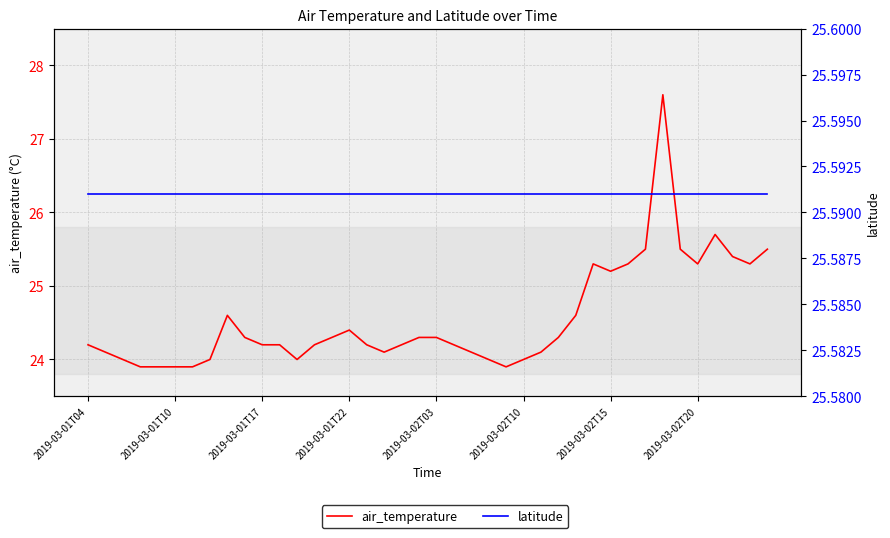

Is it true that air_temperature equals 24.1 at 26?

True